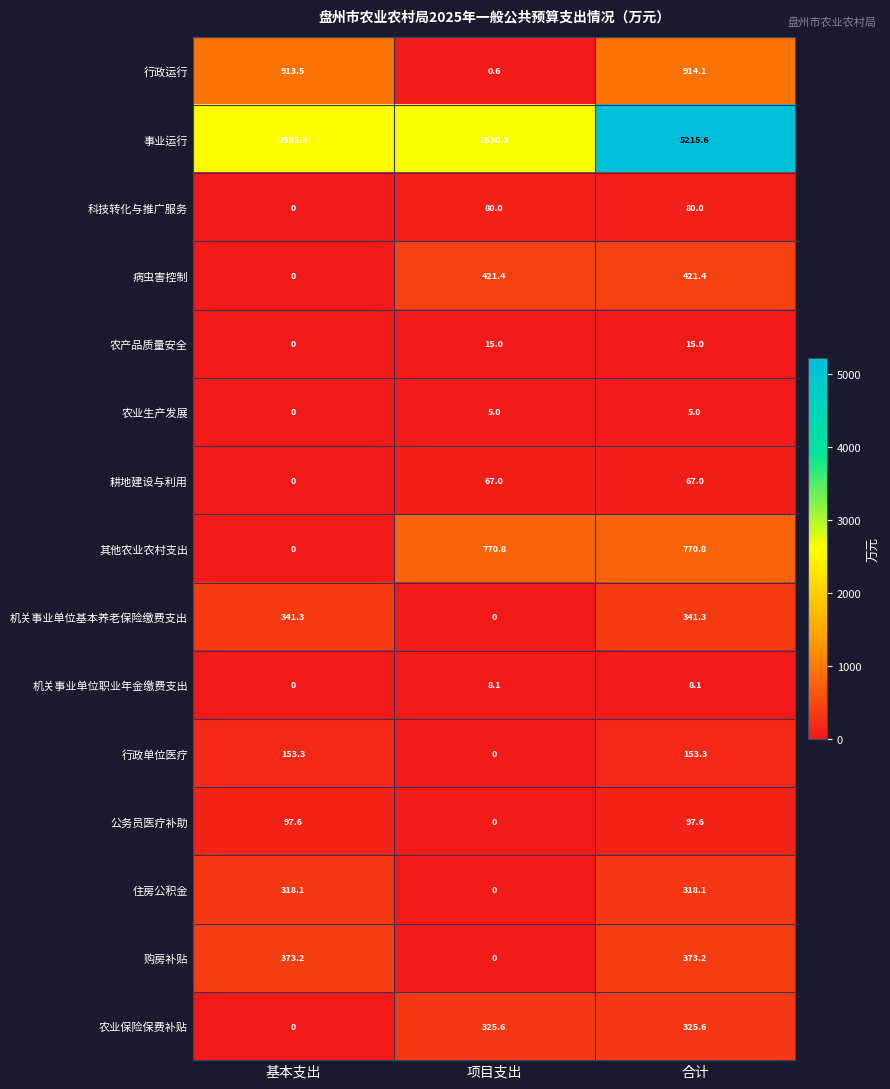

The 机关事业单位职业年金缴费支出 series shows 8.1 at 合计. True or false?

True